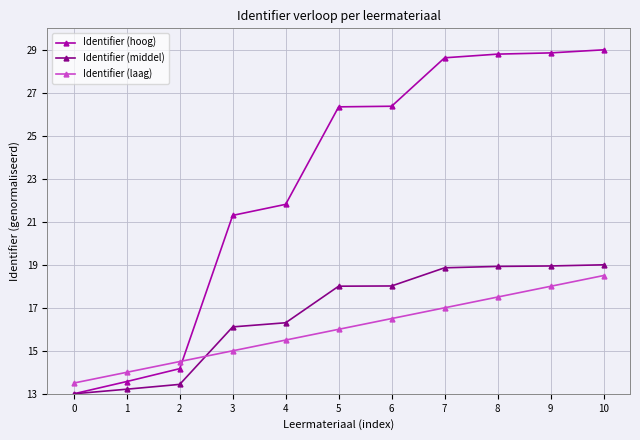

True or false: Identifier (laag) has more than 2 interior local peaks.

False